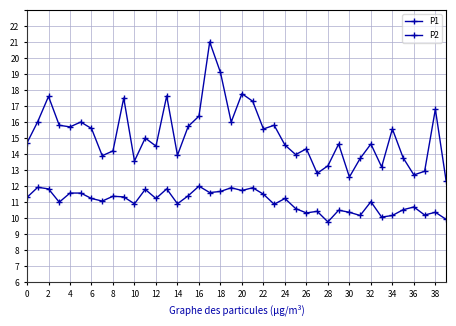

True or false: P1 and P2 intersect in this chart.

False